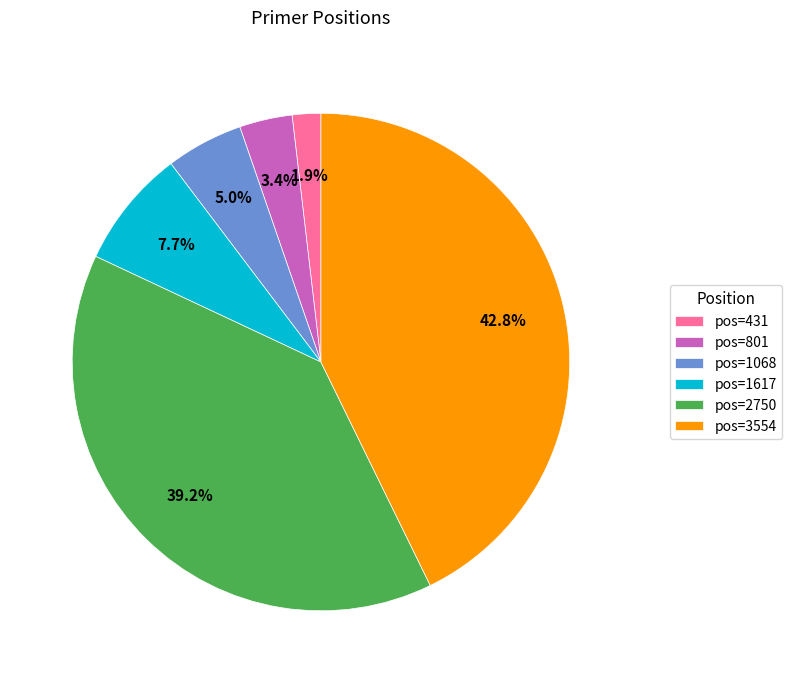

What is the smallest slice in the pie chart?

pos=431